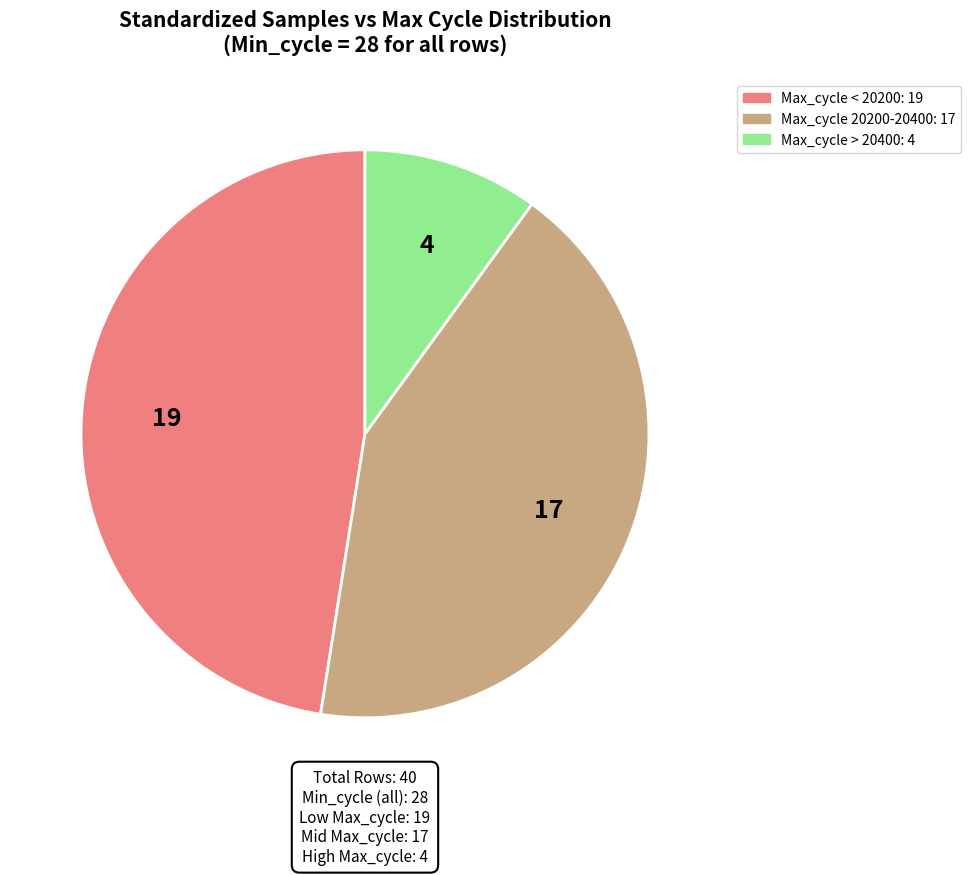

Is there any slice that represents more than half of the pie?

No